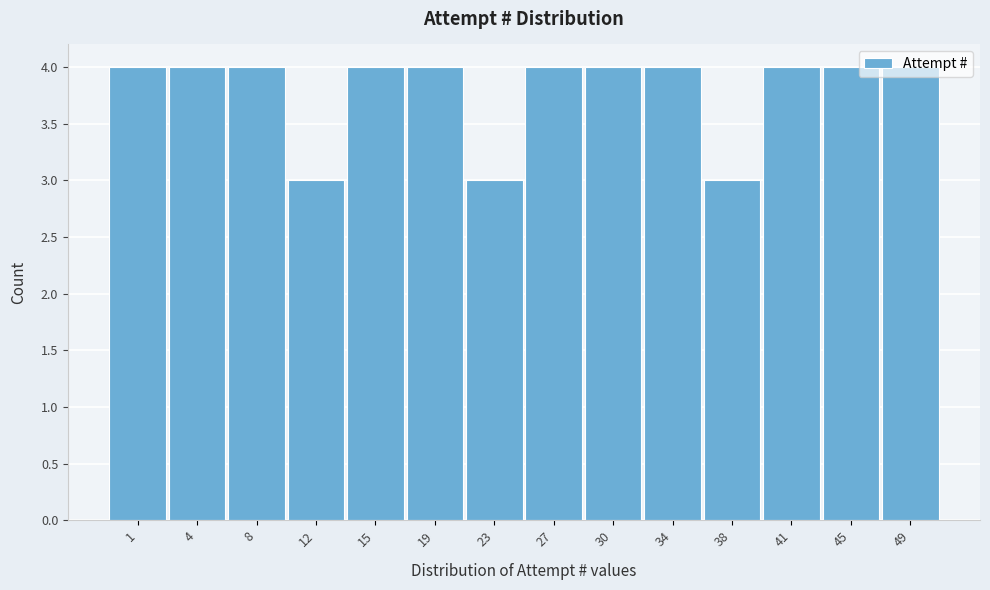

The value at 23 is 3. True or false?

True